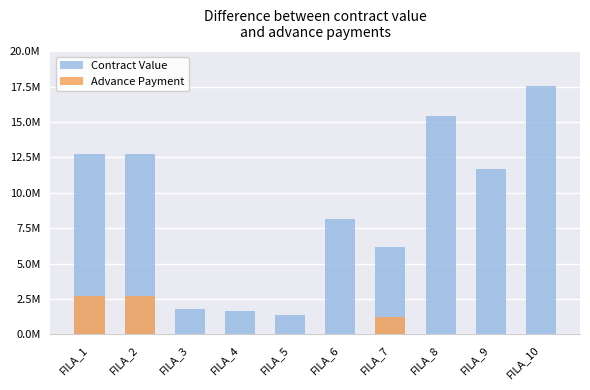

True or false: Advance Payment has a value of 615599 at FILA_2.

False